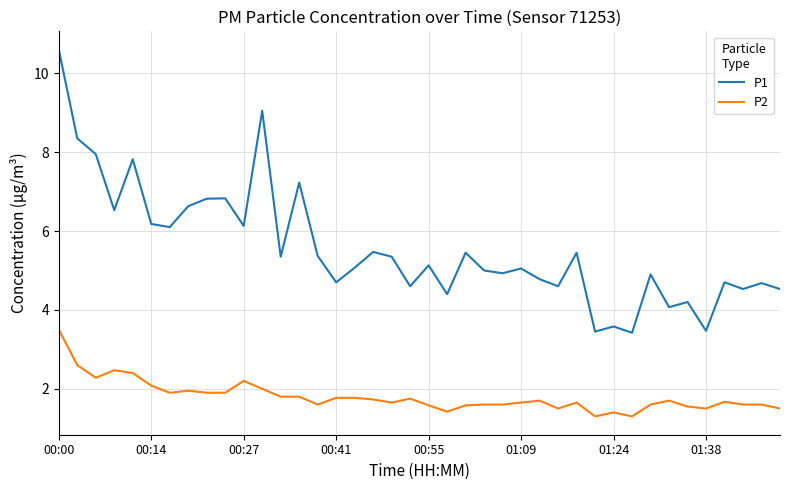

True or false: P2 and P1 intersect in this chart.

False